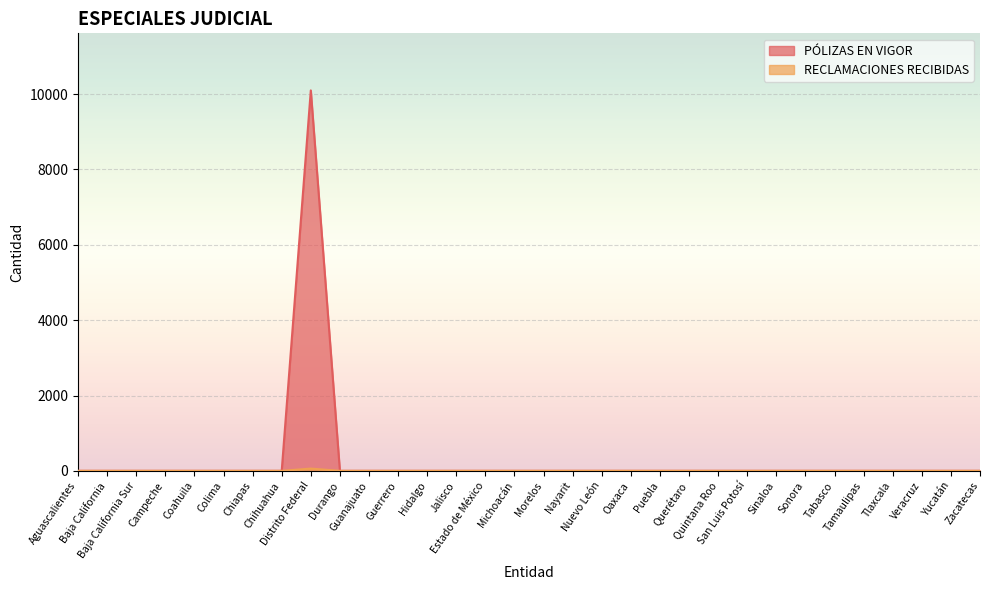

Between Durango and Querétaro, which is larger?

Durango